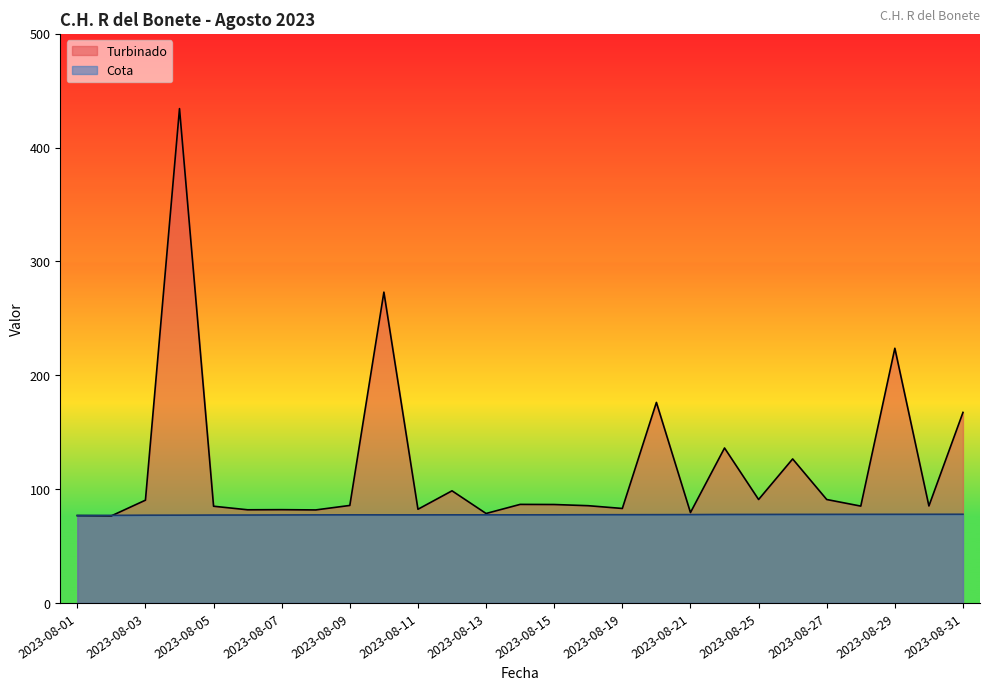

At which label does Cota reach its peak?

2023-08-31